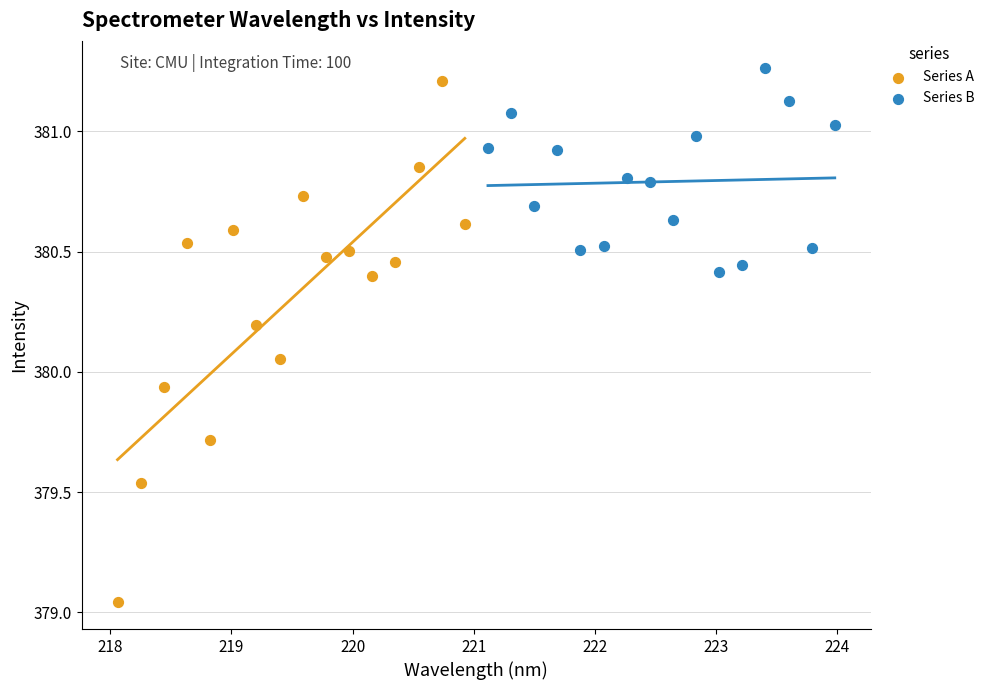

What are all the series names shown in the legend?

Series A, Series B